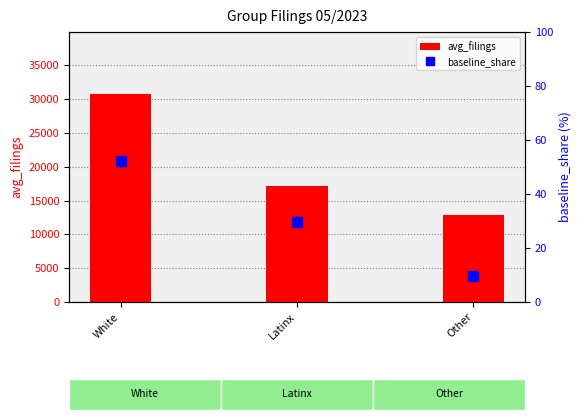

True or false: avg_filings has a value of 30698.2 at White.

True